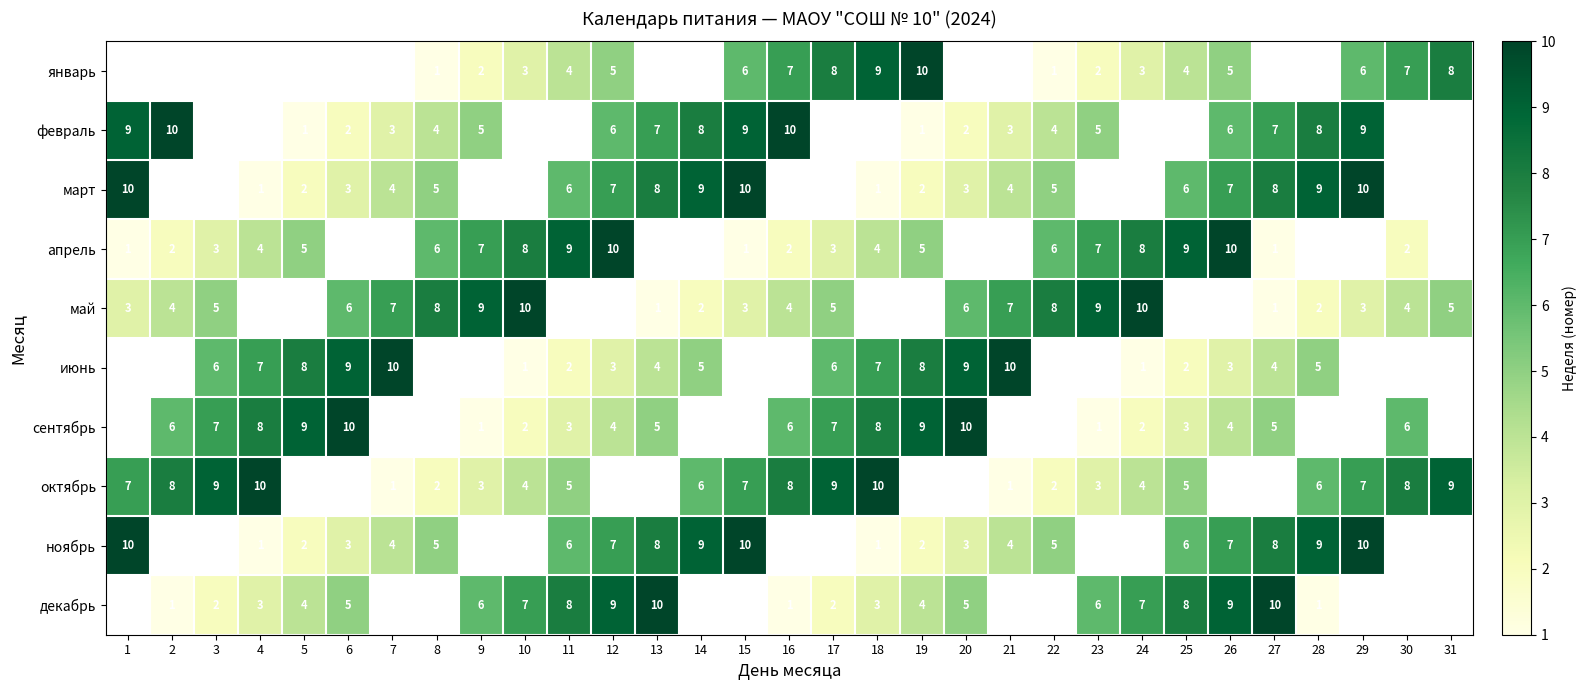

True or false: июнь has a value of 8 at 19.

True